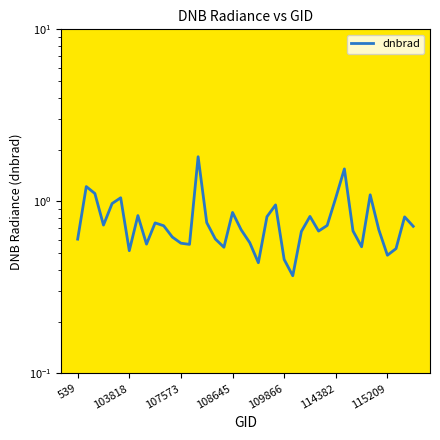

At which category does the chart reach its minimum across all series?

25